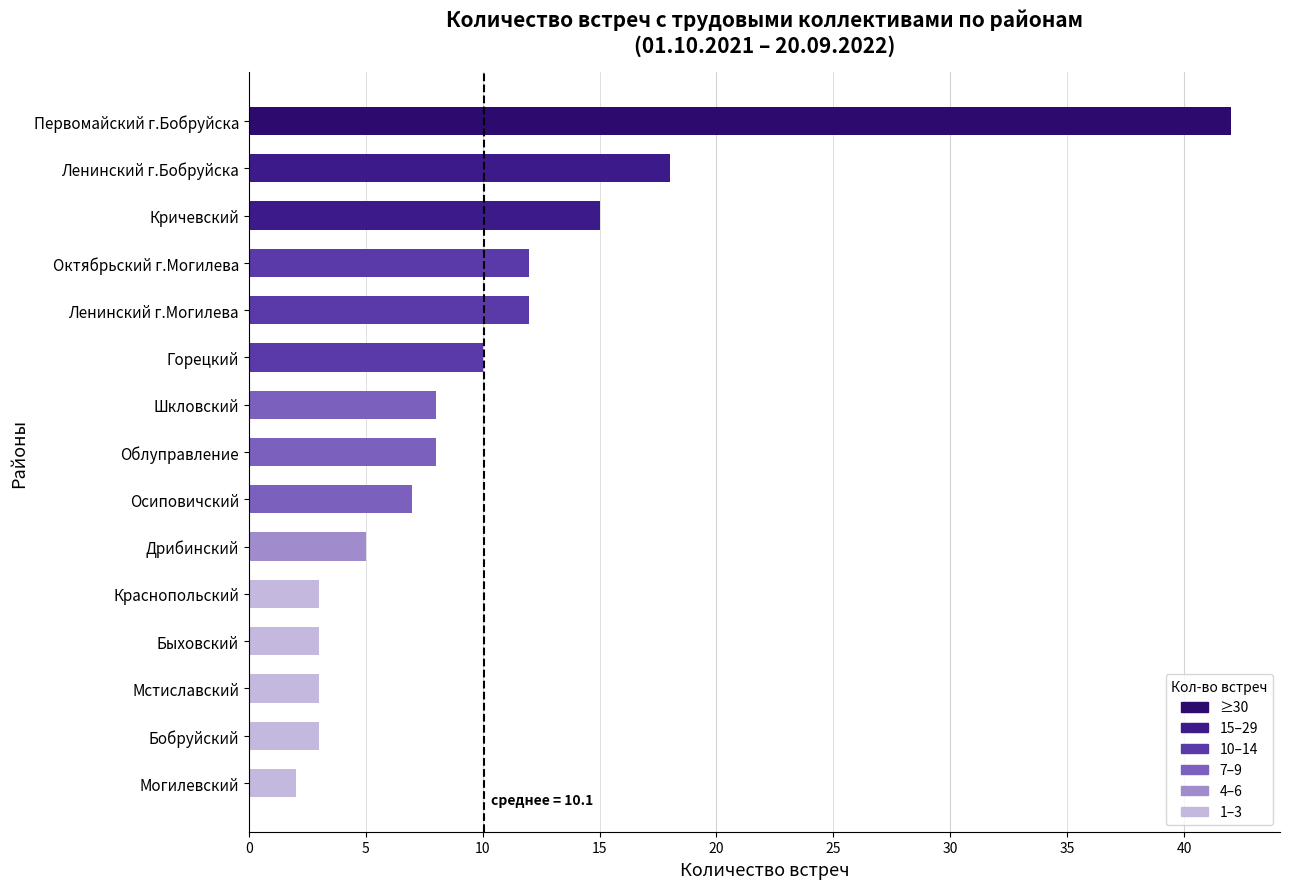

Does the chart contain any negative values?

No